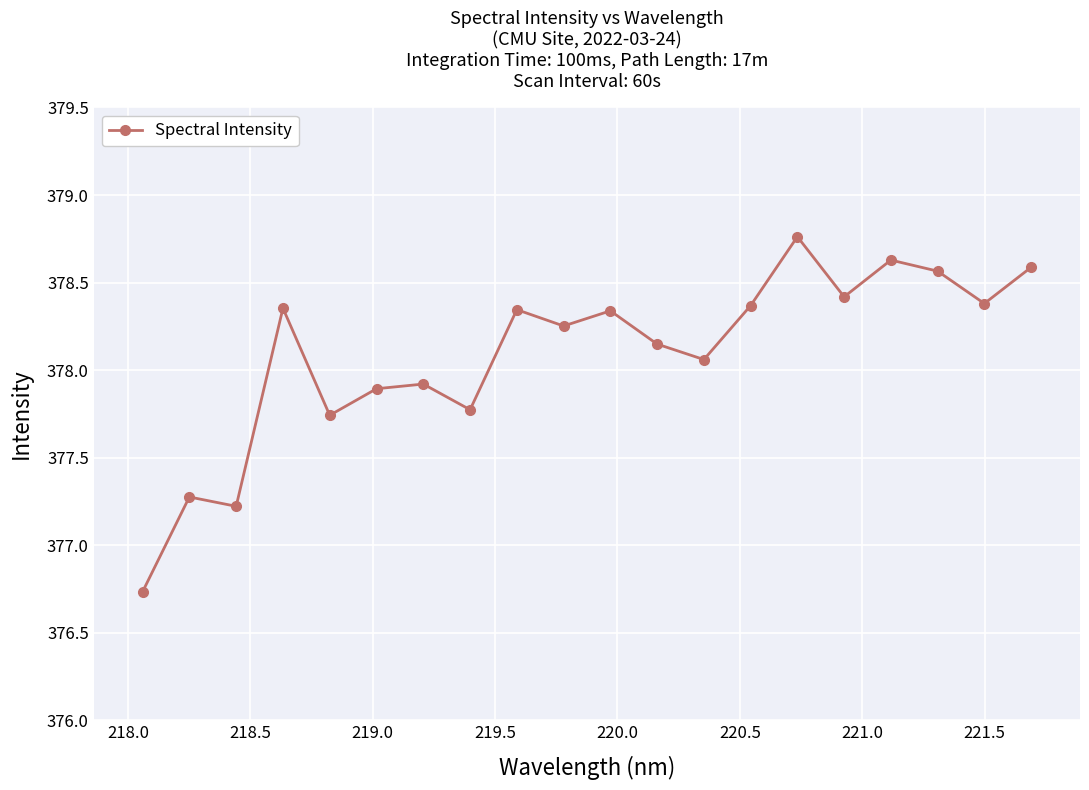

What is the value of the 7th point from the left?

377.9